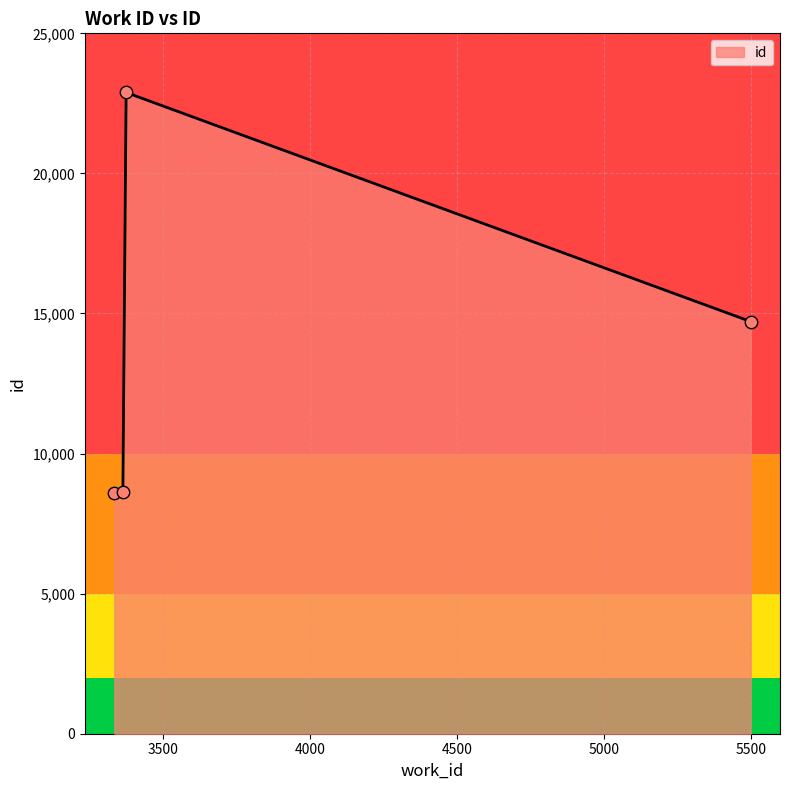

What is the smallest value displayed?

8607